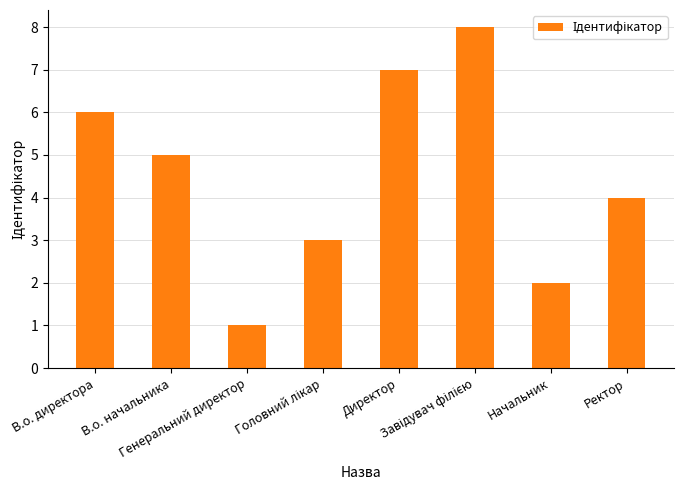

What is the label of the 3rd bar from the left?

Генеральний директор